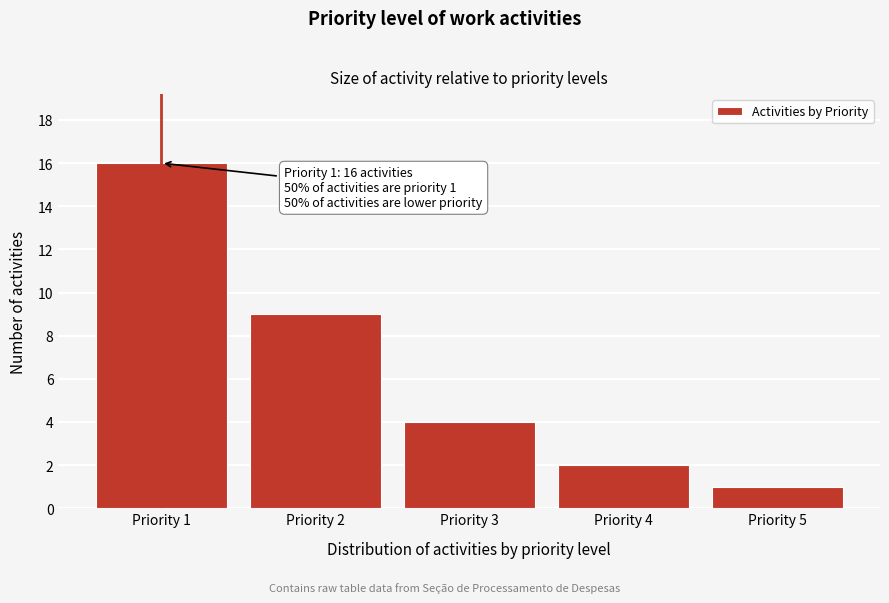

Reading left to right, list all the values displayed in this chart.

16	9	4	2	1